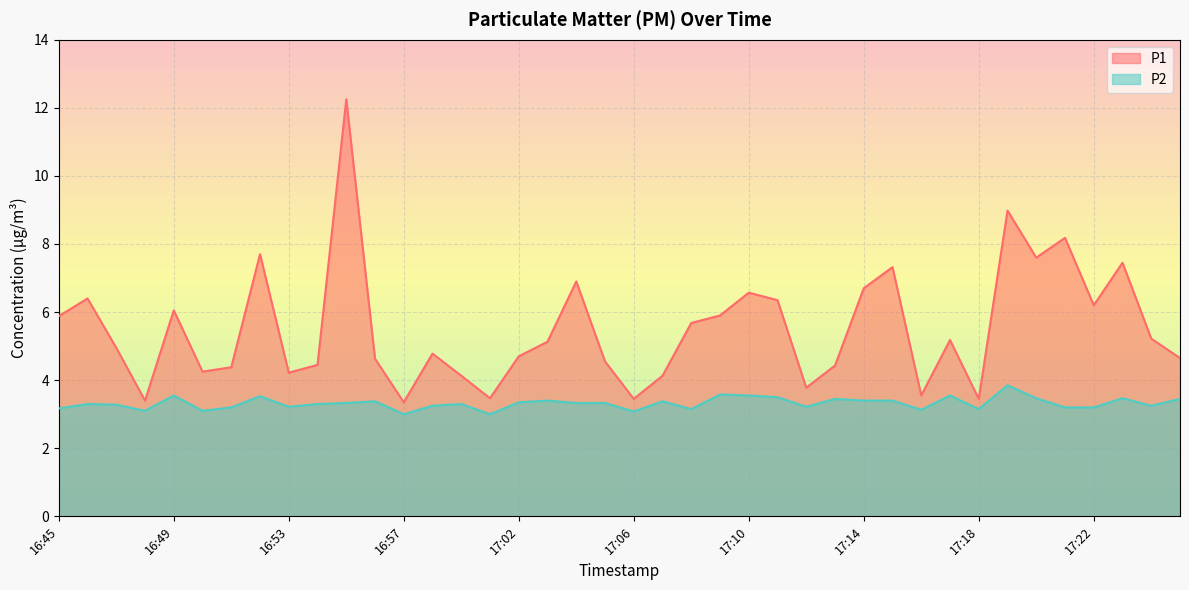

At which category does P1 reach its first local valley?

16:48